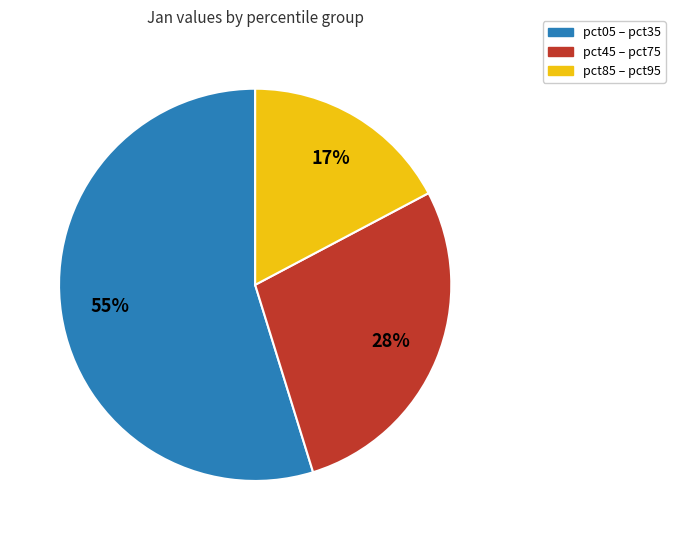

Which category has the biggest portion of the pie?

pct05 – pct35